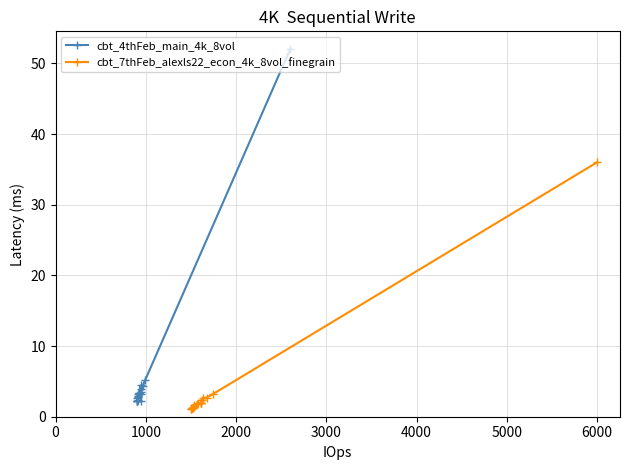

Reading left to right, extract all data points from this chart.

cbt_4thFeb_main_4k_8vol: 2.2	2.2	2.3	2.3	2.6	2.8	3.3	2.3	3.0	3.4	3.2	3.4	4.4	3.2	4.0	2.2	3.4	4.4	5.2	52.0
cbt_7thFeb_alexls22_econ_4k_8vol_finegrain: 1.1	1.1	1.2	1.2	1.2	1.2	1.4	1.6	1.7	1.8	1.8	1.9	2.0	2.0	2.0	2.4	2.7	2.7	3.2	36.0